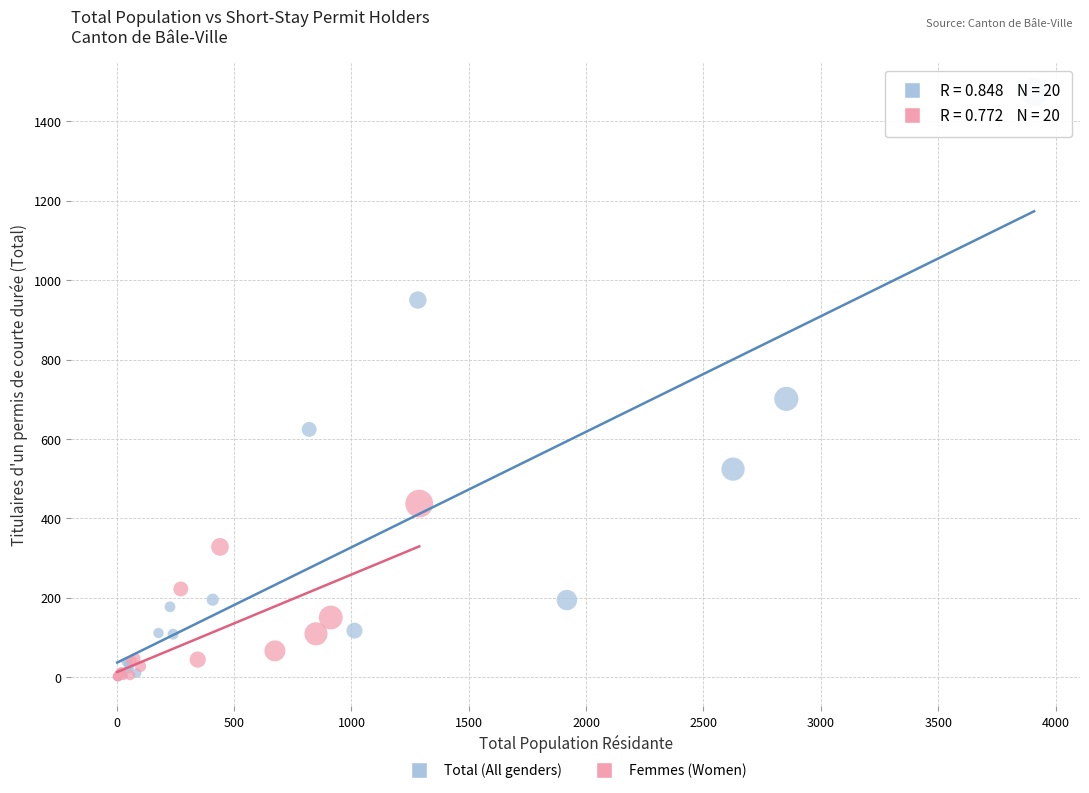

Which series has the largest Y range (max minus min)?

Total (All genders)